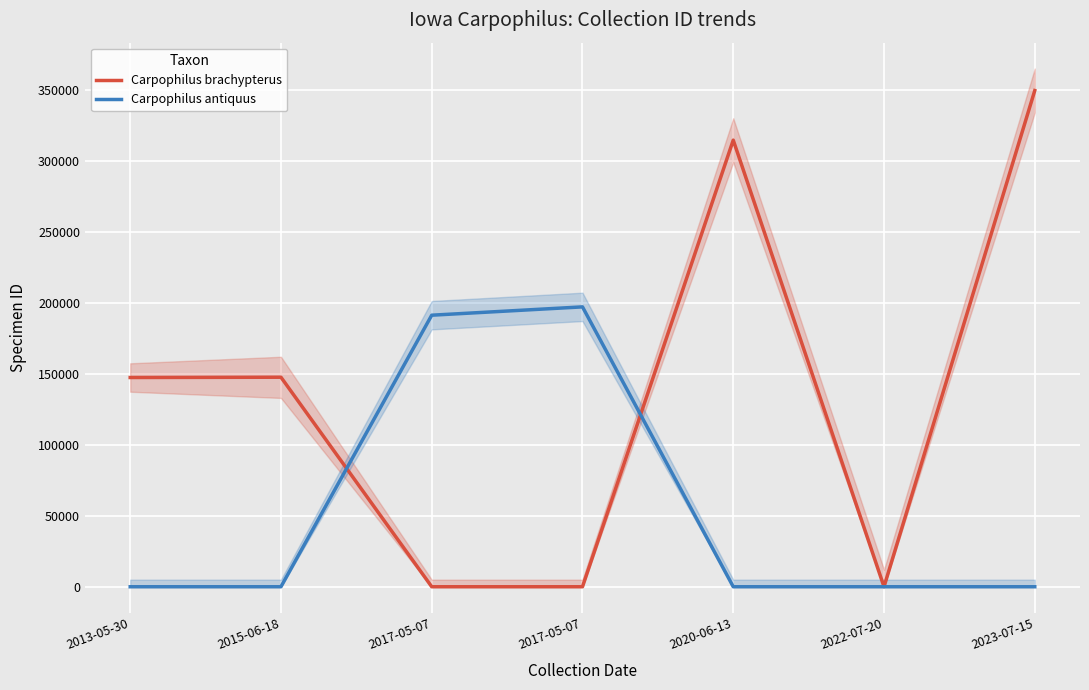

How many distinct data groups are displayed?

2